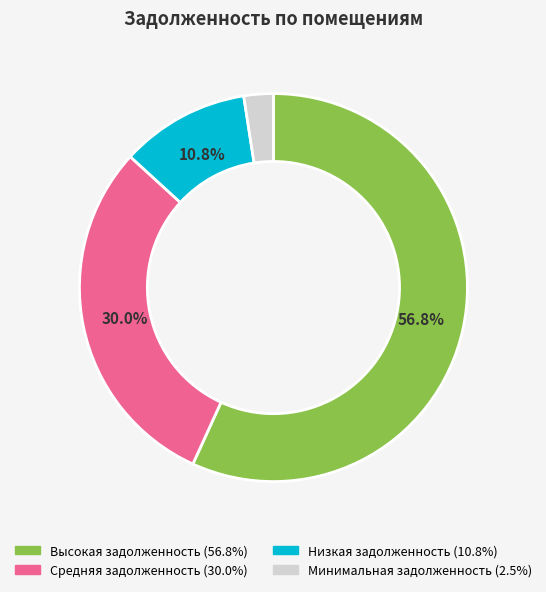

How many slices are in this pie chart?

4